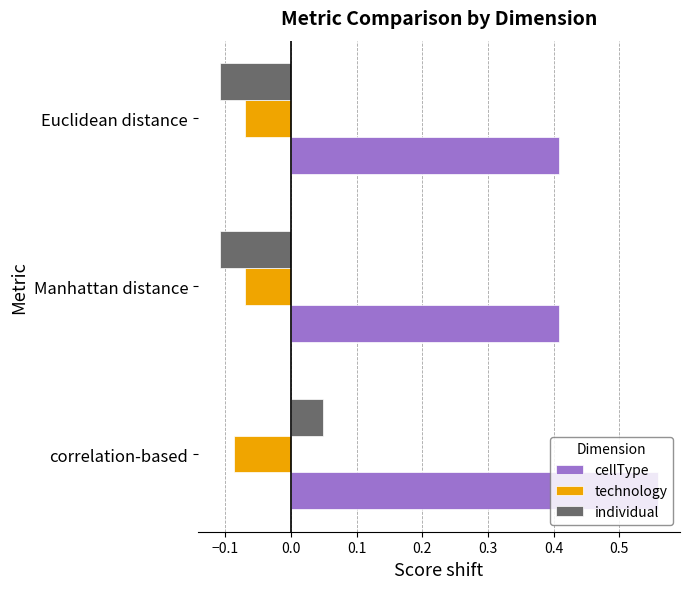

How many categories are shown in the chart?

3